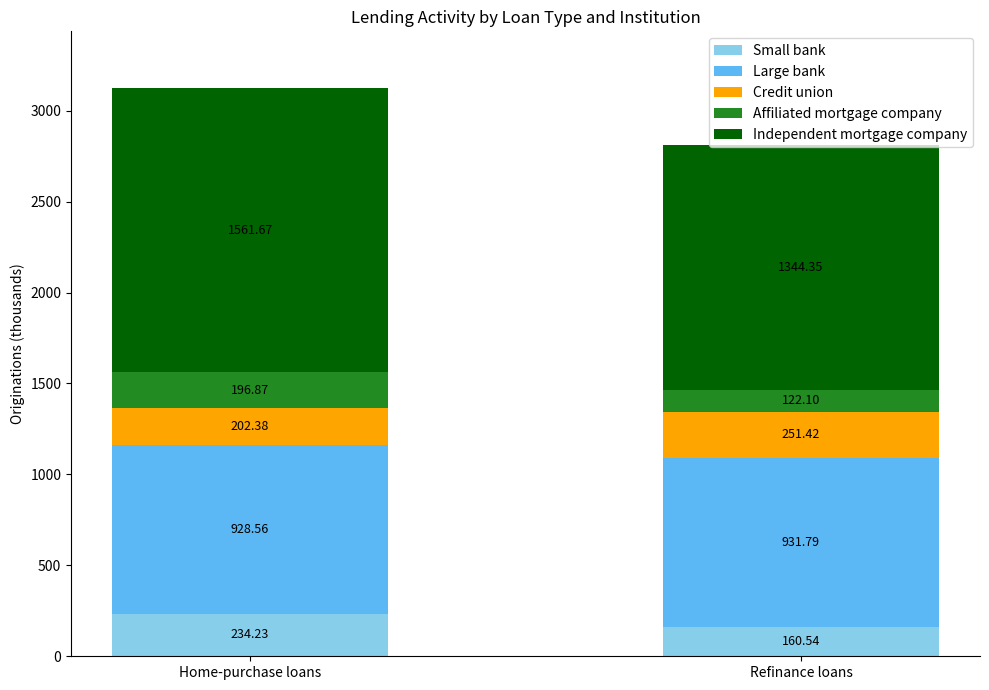

At which category is the sum across all series the highest?

Home-purchase loans